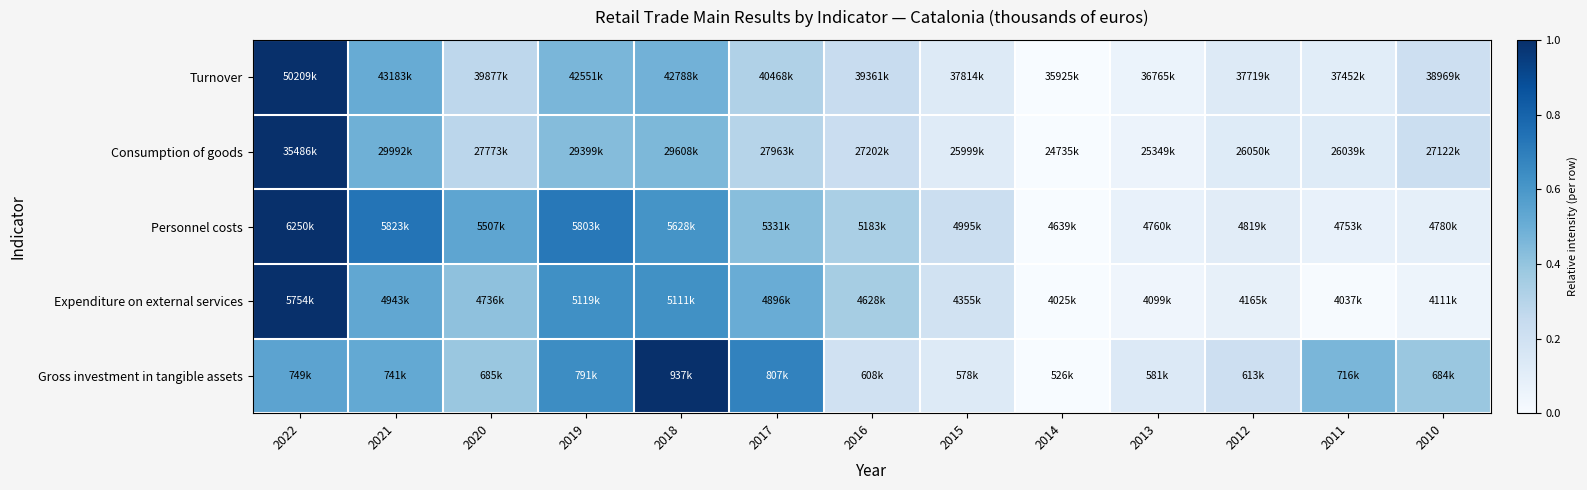

At how many categories does at least one series exceed 0?

12